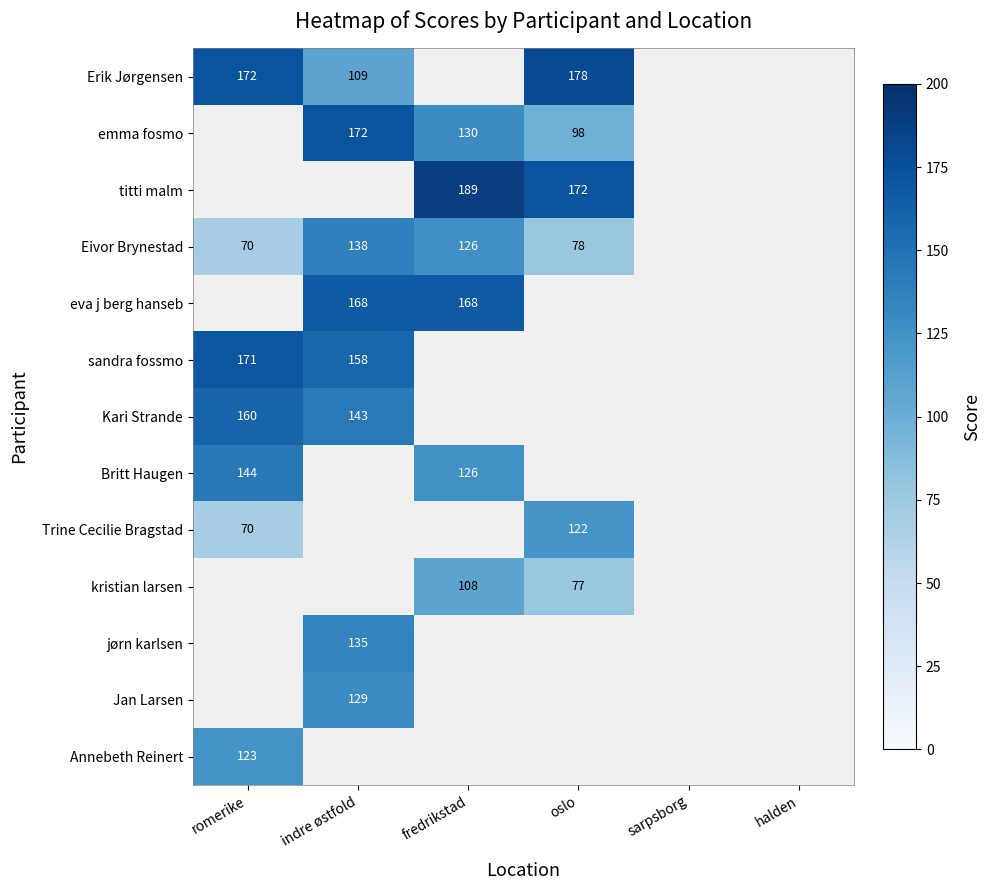

At which category does the chart reach its peak across all series?

fredrikstad